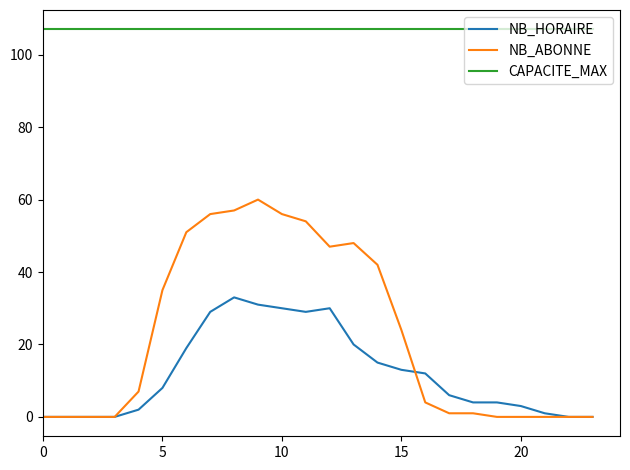

List the series in order of their peak value, highest first.

CAPACITE_MAX, NB_ABONNE, NB_HORAIRE